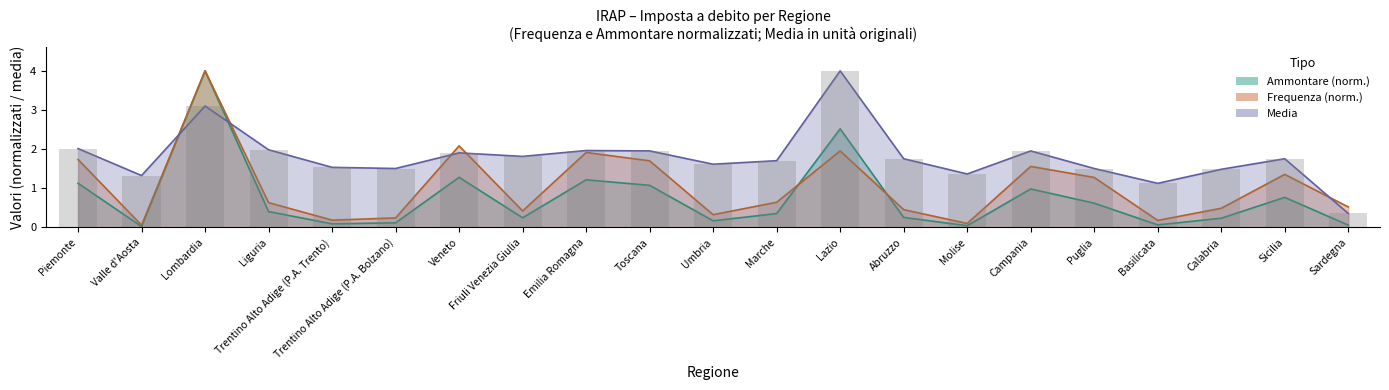

Is it true that Frequenza (Imposta a debito) equals 0.1 at Molise?

True